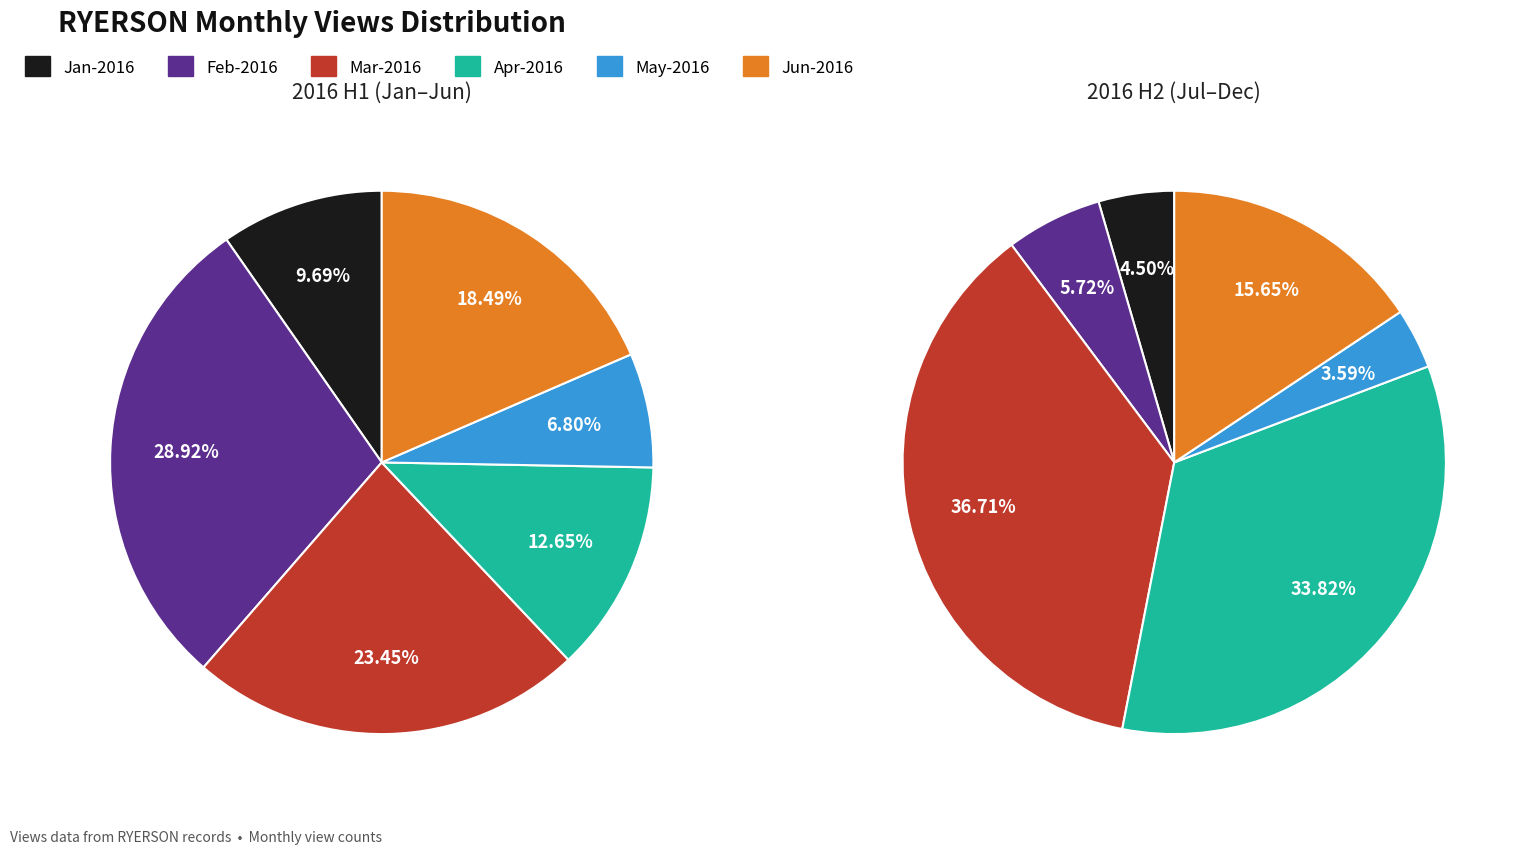

What percentage is the 2 slice, to the nearest percent?

29%